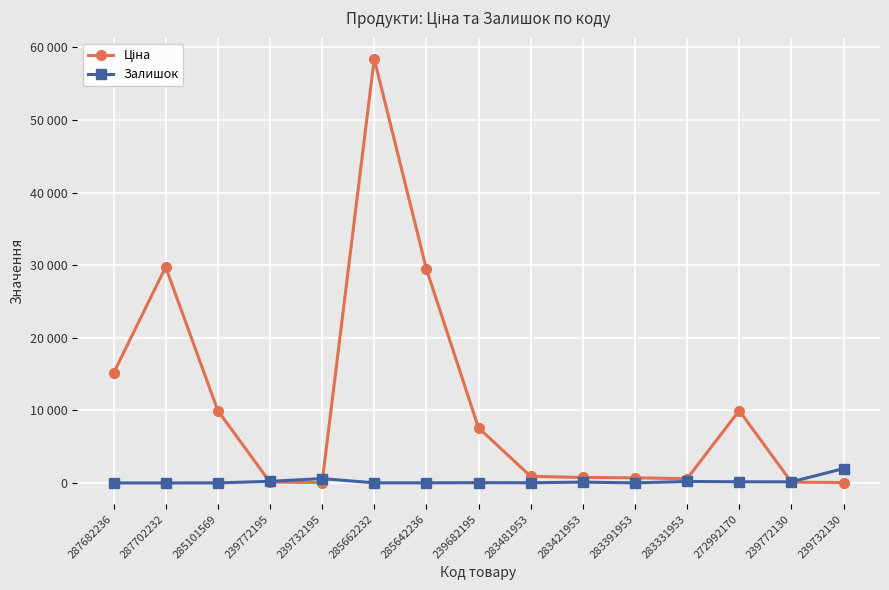

Which label corresponds to the largest value in the chart?

285662232